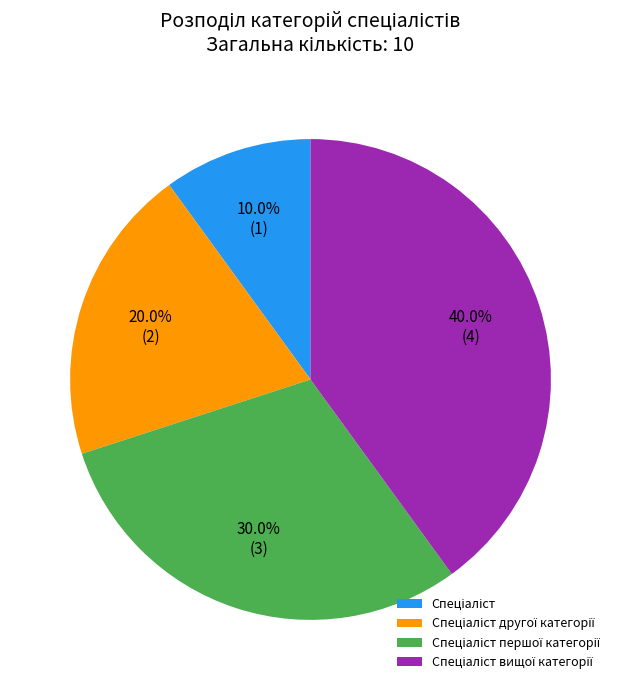

Is there a majority slice in this chart?

No